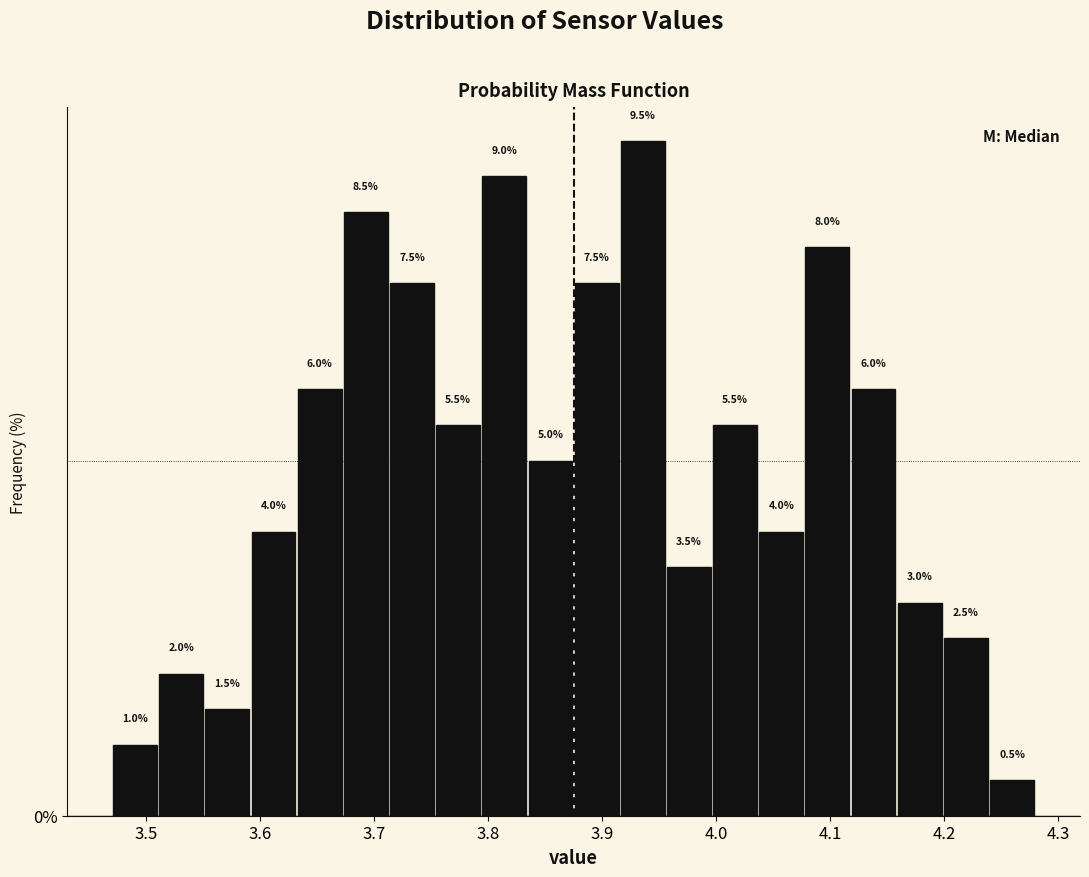

Over which range of the x-axis is the bar tallest?

3.92 to 3.96